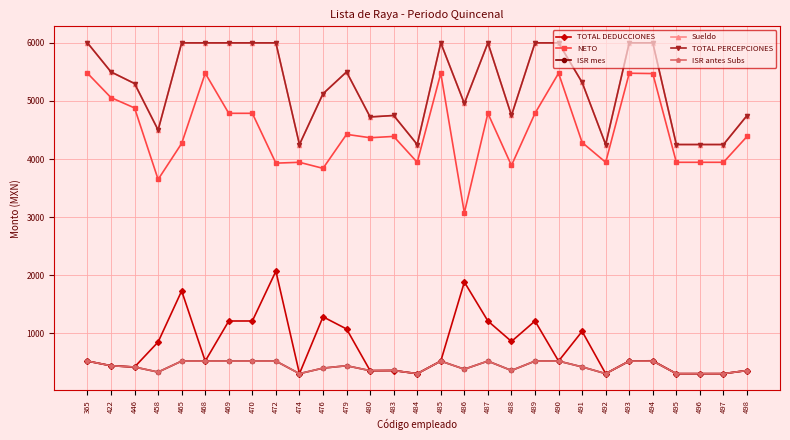

In ISR antes Subs, how many points are lower than both neighbors (excluding endpoints)?

7